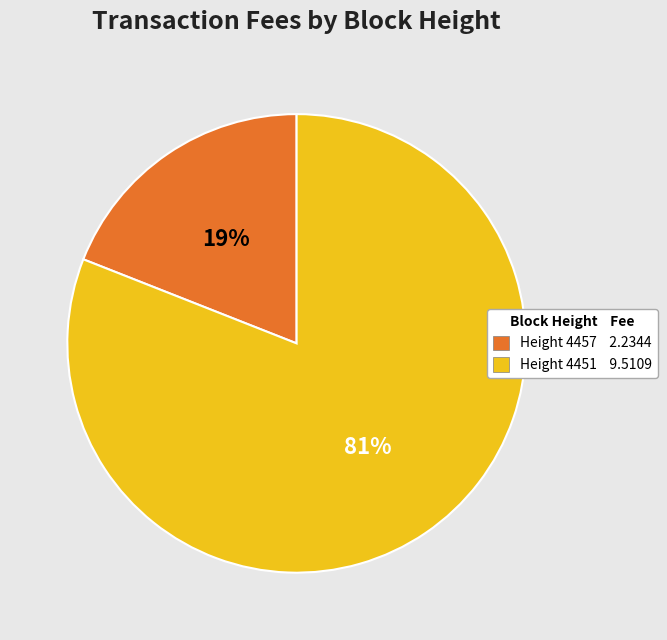

What is the majority slice?

Height 4451 9.5109